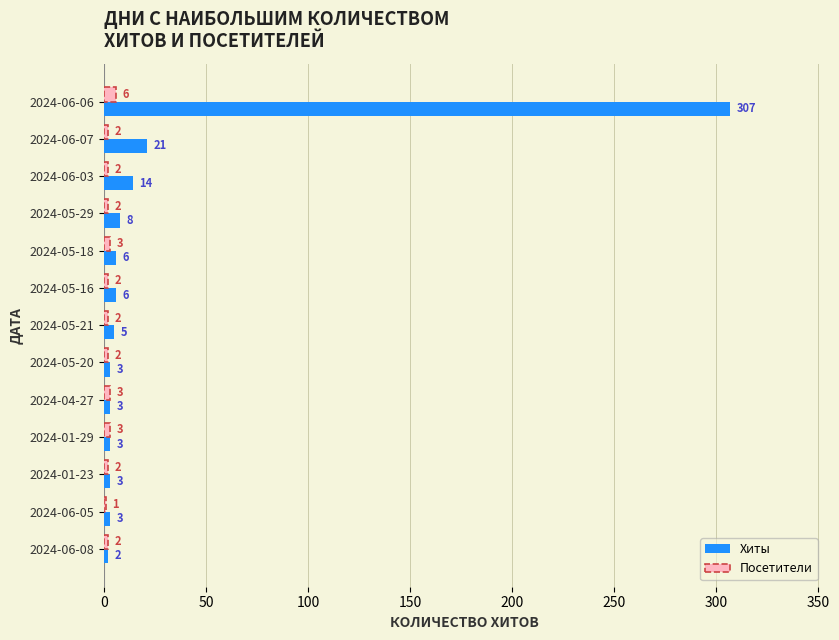

What is the highest value of the Посетители series?

6